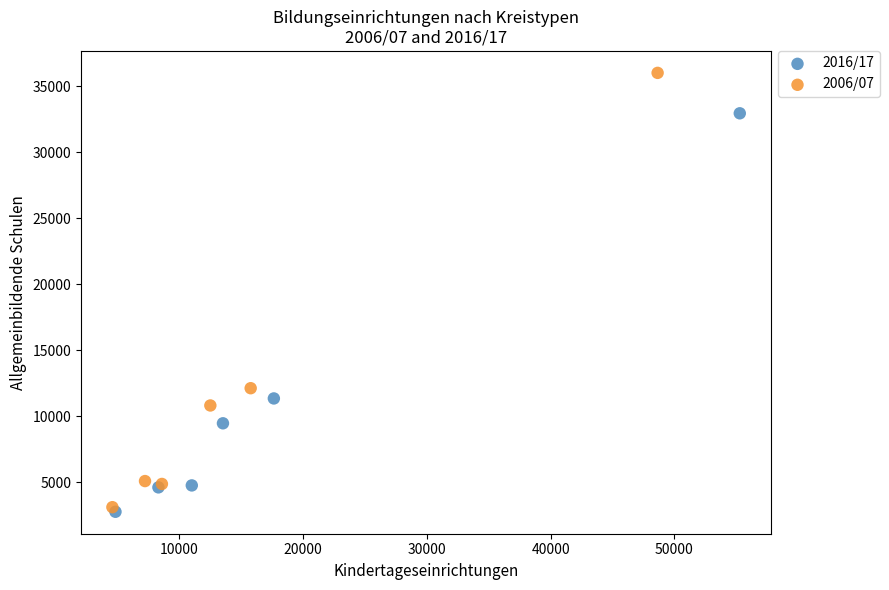

Which series has the widest spread of Y values?

2006/07